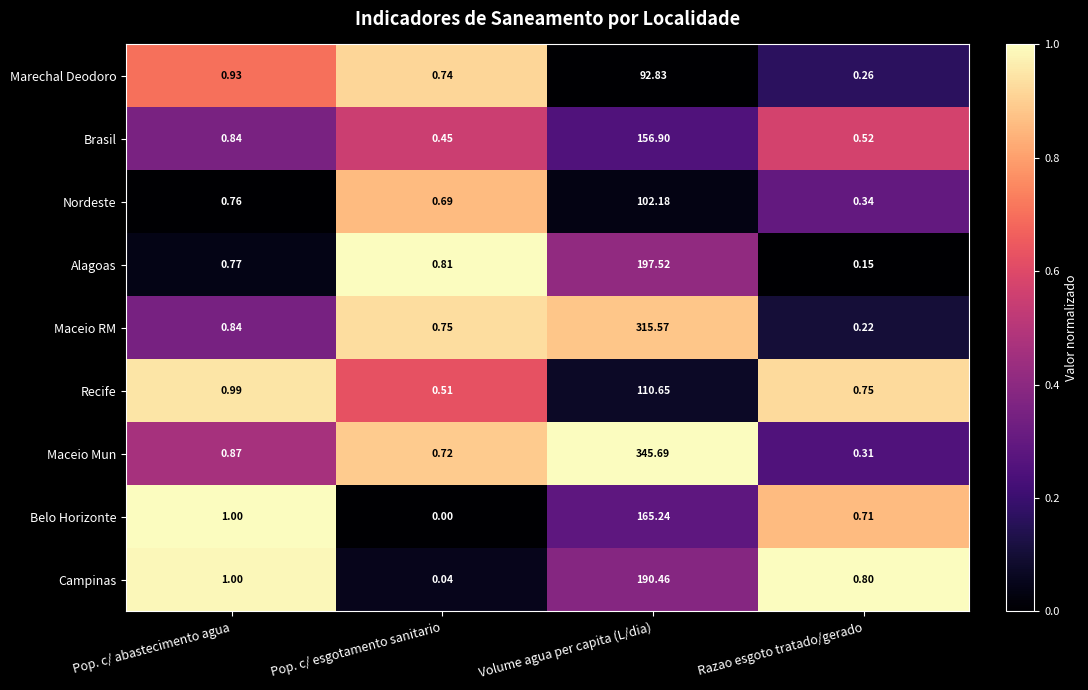

List the series in order of their peak value, lowest first.

Marechal Deodoro, Nordeste, Recife, Brasil, Belo Horizonte, Campinas, Alagoas, Maceio RM, Maceio Mun